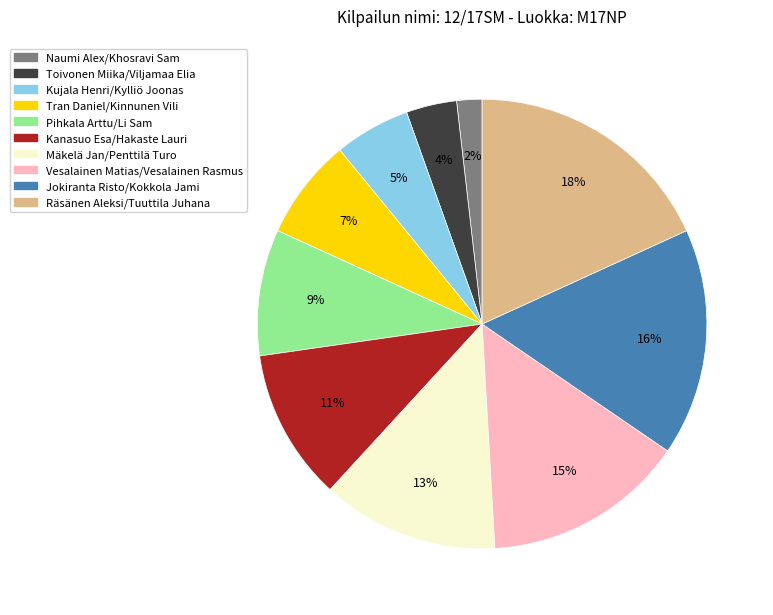

What percentage is the Naumi Alex/Khosravi Sam slice, to the nearest percent?

2%